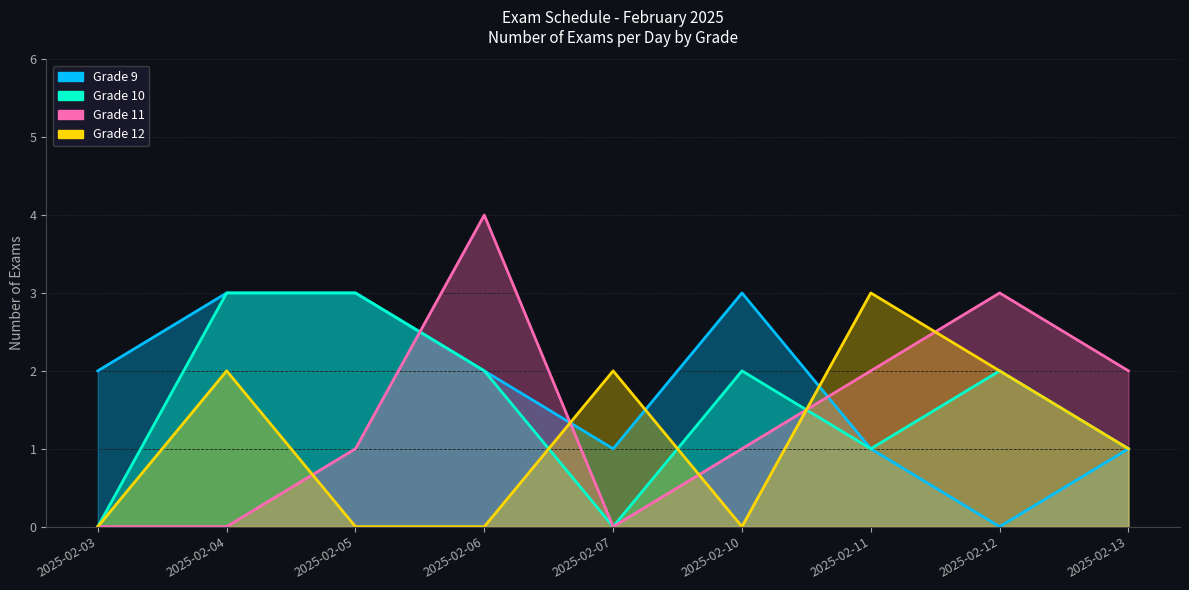

What is the highest value of the Grade 12 series?

3